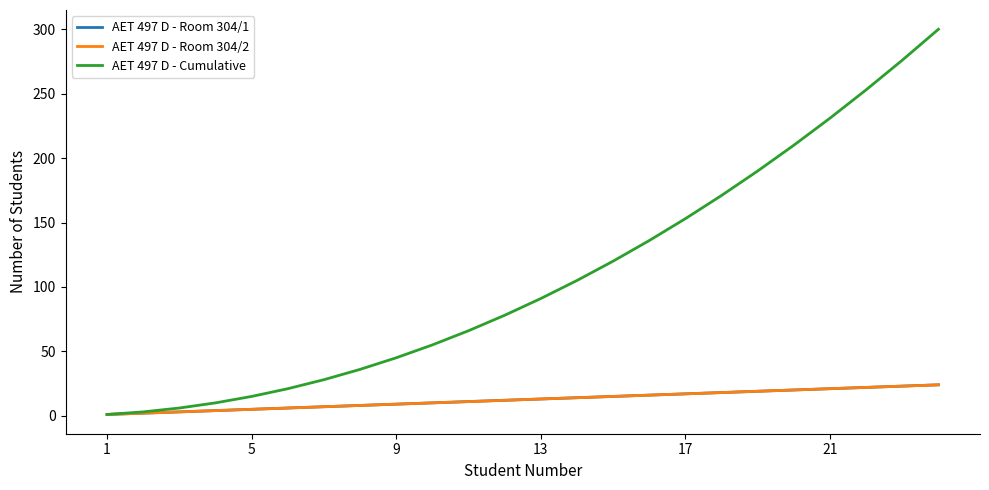

Does the chart display data point markers on the line(s)?

No